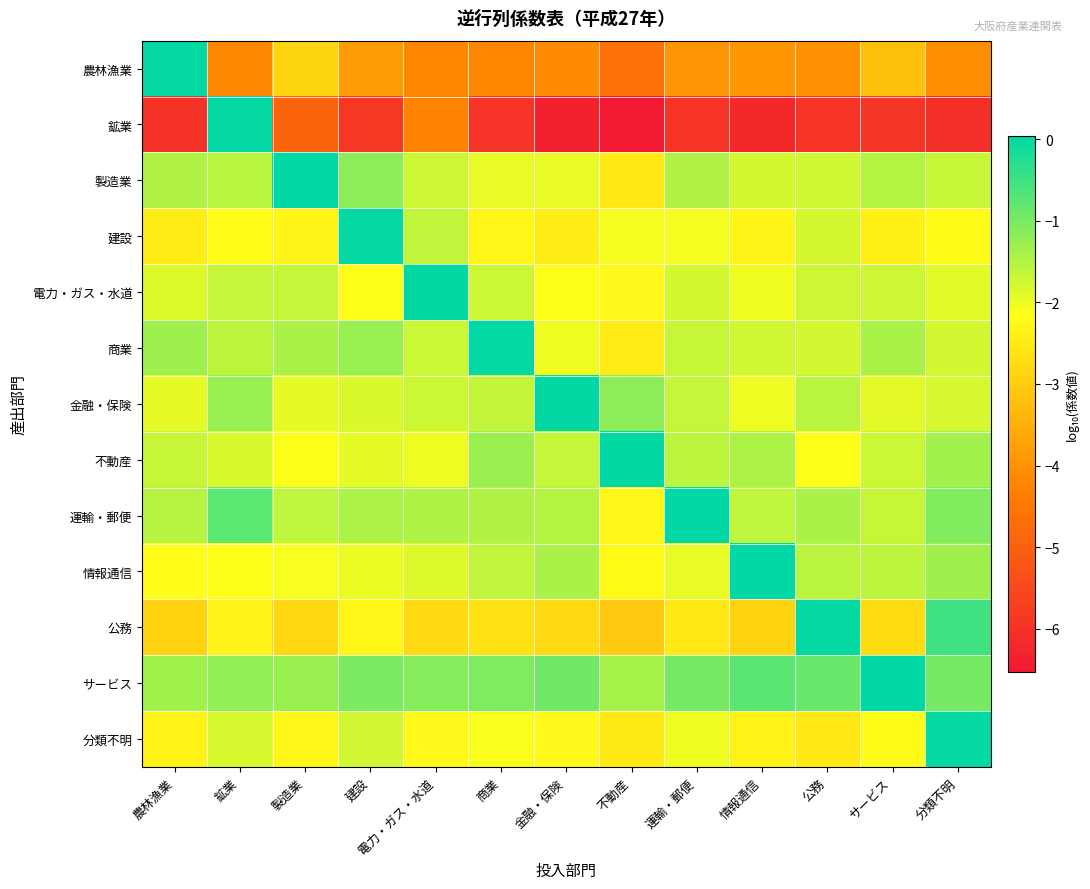

At how many categories does at least one series exceed -3?

13